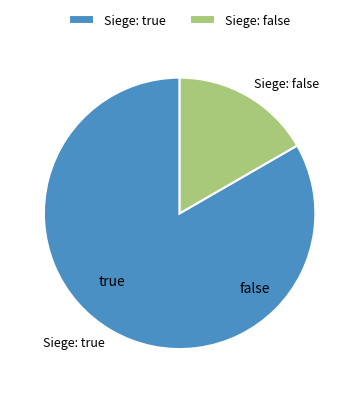

Rank the categories by value from highest to lowest.

true, false